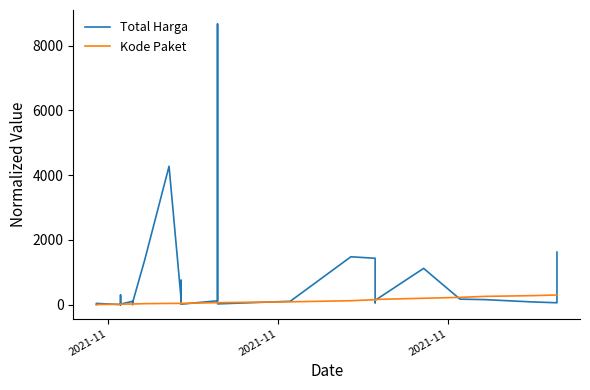

Rank the series by their average value, from lowest to highest.

Kode Paket, Total Harga